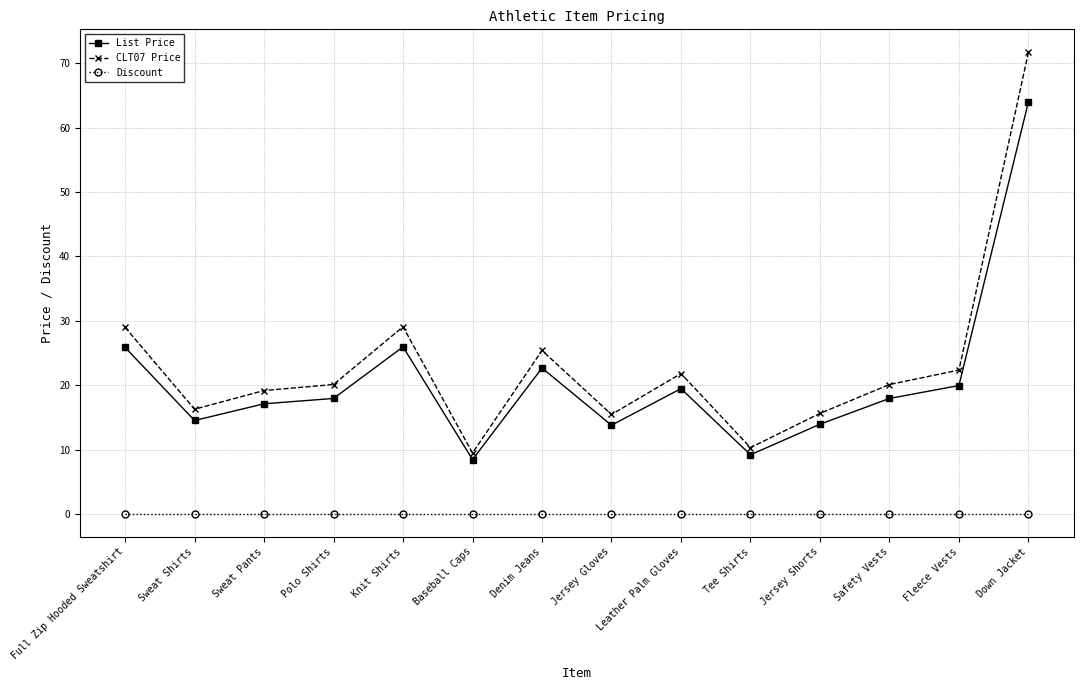

Does the chart display data point markers on the line(s)?

Yes